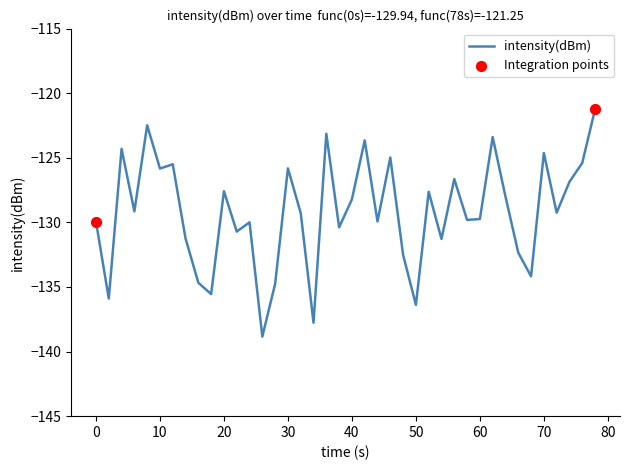

What is the smallest value displayed?

-138.8